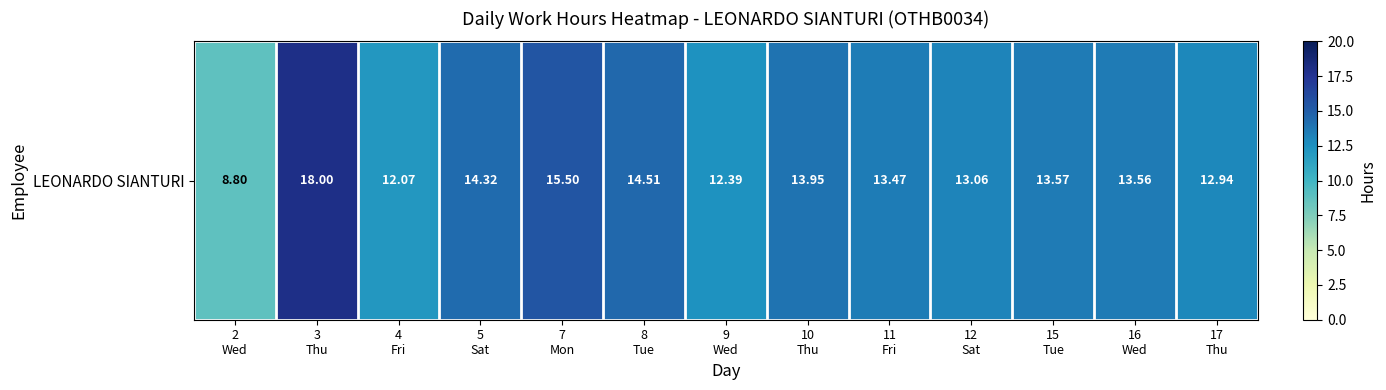

Rank the categories by value from highest to lowest.

3
Thu, 7
Mon, 8
Tue, 5
Sat, 10
Thu, 15
Tue, 16
Wed, 11
Fri, 12
Sat, 17
Thu, 9
Wed, 4
Fri, 2
Wed